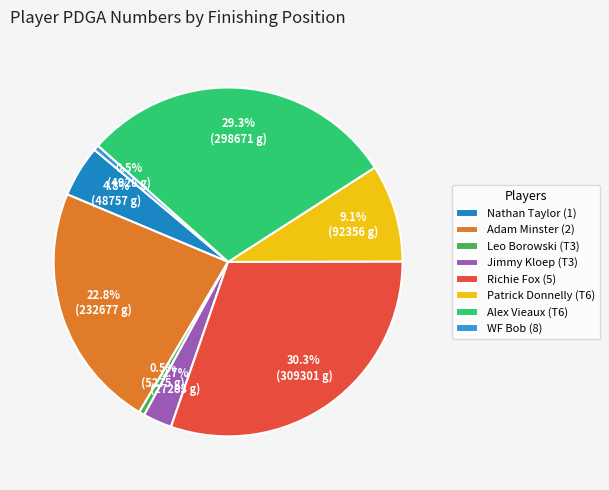

Combined, what portion of the pie is WF Bob (8) and Jimmy Kloep (T3)?

3.2%